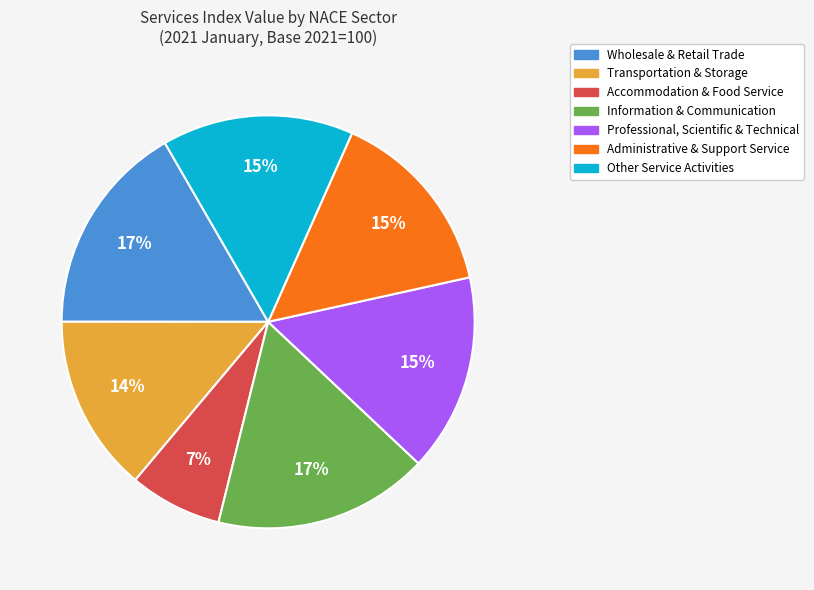

Do Other Service Activities and Information & Communication together represent more than half of the pie?

No